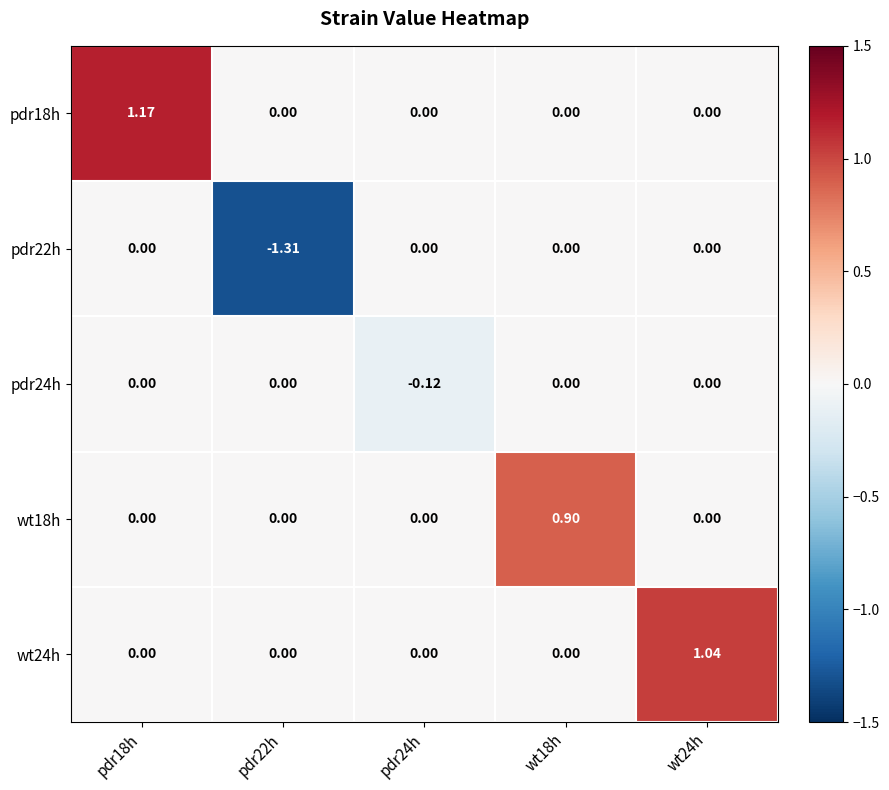

Reading left to right, transcribe all the data shown in this chart.

pdr18h: pdr18h=1.2	pdr22h=0.0	pdr24h=0.0	wt18h=0.0	wt24h=0.0
pdr22h: pdr18h=0.0	pdr22h=-1.3	pdr24h=0.0	wt18h=0.0	wt24h=0.0
pdr24h: pdr18h=0.0	pdr22h=0.0	pdr24h=-0.1	wt18h=0.0	wt24h=0.0
wt18h: pdr18h=0.0	pdr22h=0.0	pdr24h=0.0	wt18h=0.9	wt24h=0.0
wt24h: pdr18h=0.0	pdr22h=0.0	pdr24h=0.0	wt18h=0.0	wt24h=1.0